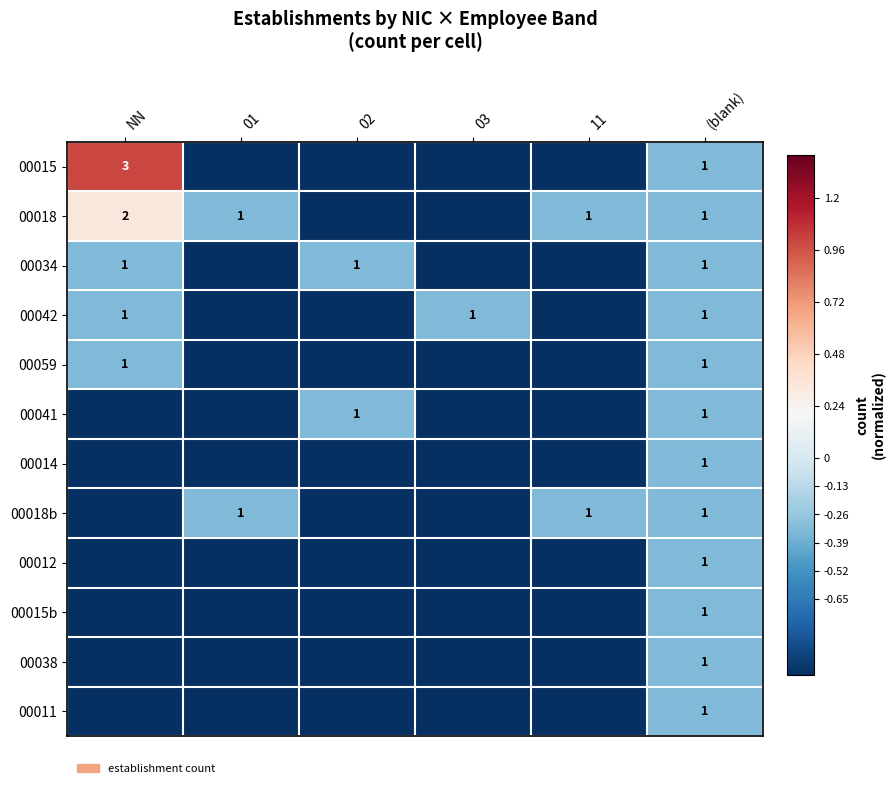

The value of 00015b at (blank) is 1. True or false?

True